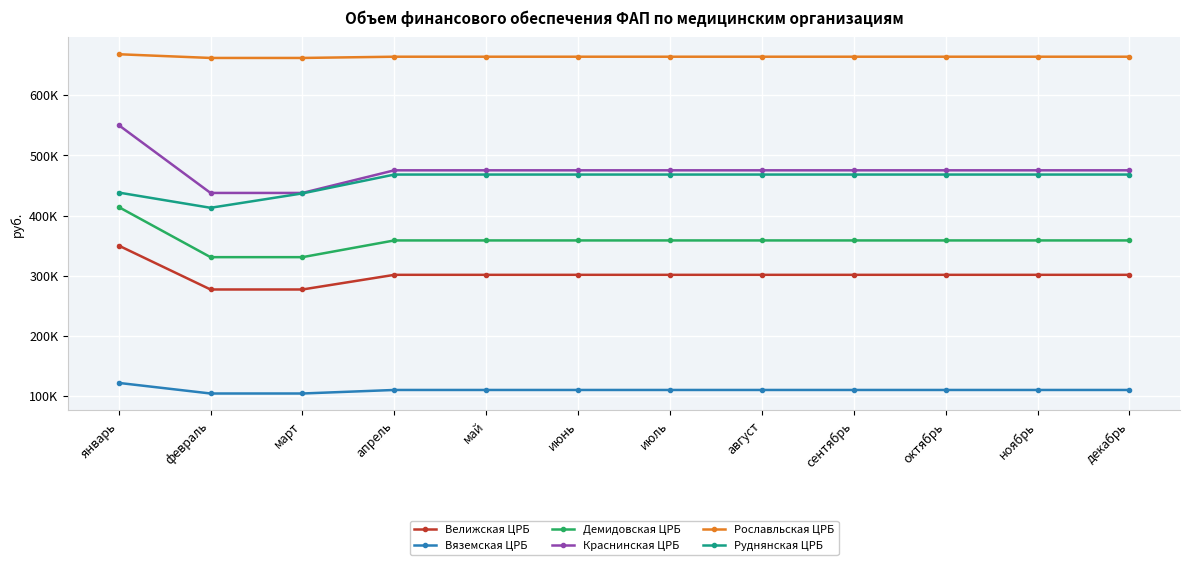

What is the average value of the Велижская ЦРБ series?

301808.9